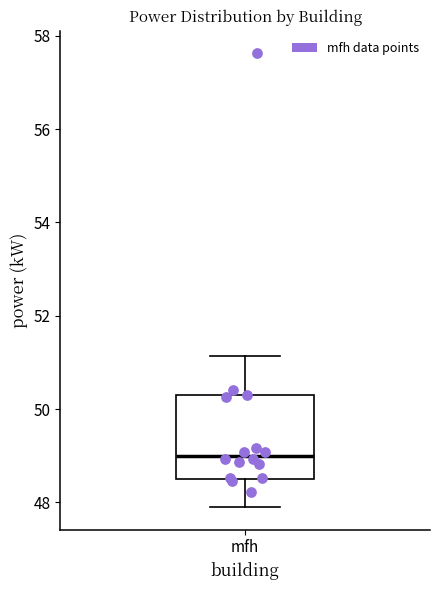

Read this box plot against the y-axis: the position of the median line, the range covered by the box, and the ends of both whiskers. The values are not printed on the chart, so give them approximately, as read against the axis.

median 49.0, box 48.4 to 50.4, whiskers 48.0 to 51.2